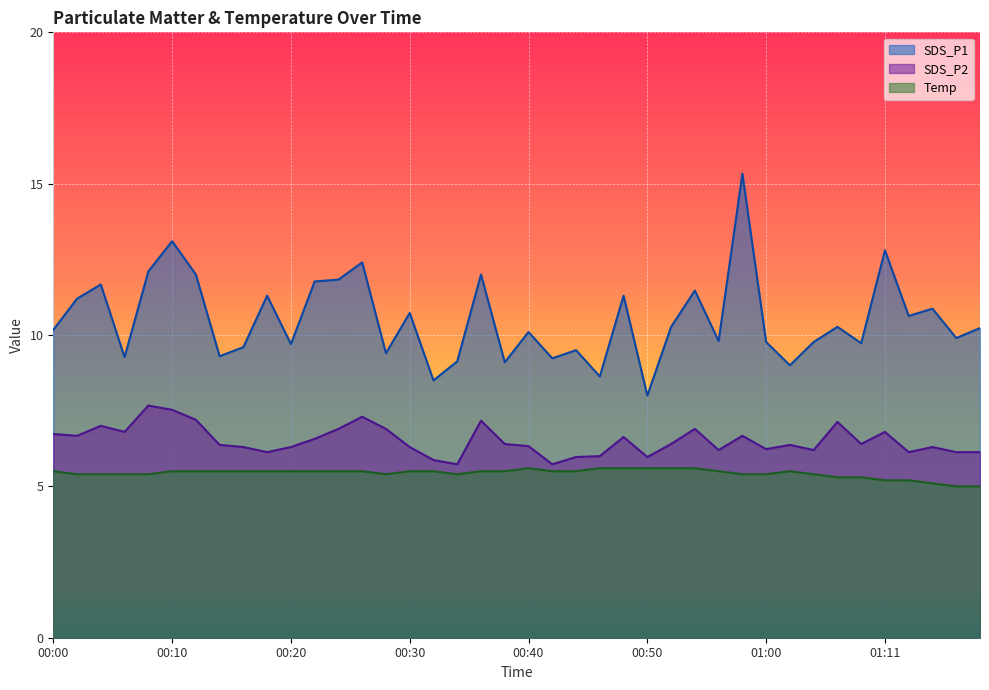

Rank the series by their maximum value, from highest to lowest.

SDS_P1, SDS_P2, Temp